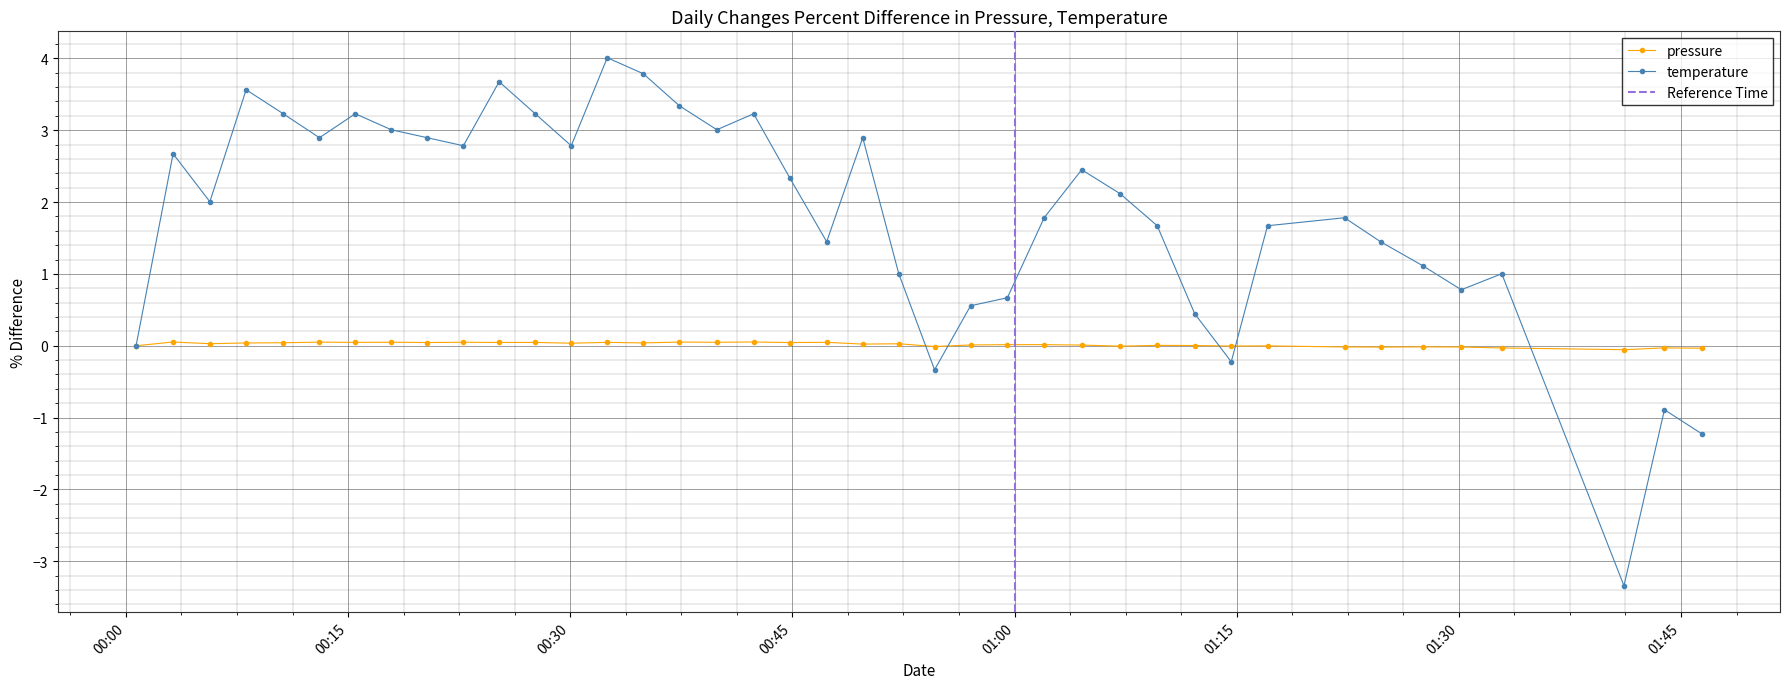

Which series has the widest spread of values?

temperature